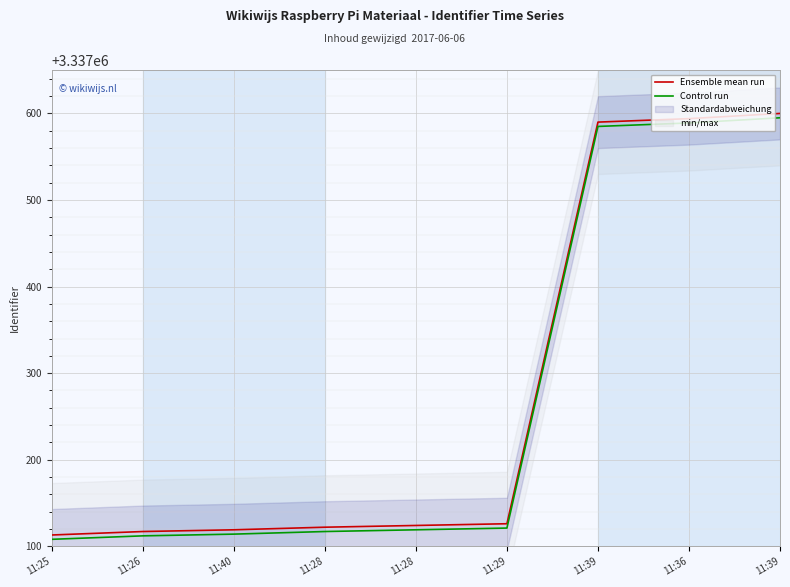

Is the value of Control run at 11:29 greater than the value of Ensemble mean run at 11:40?

Yes